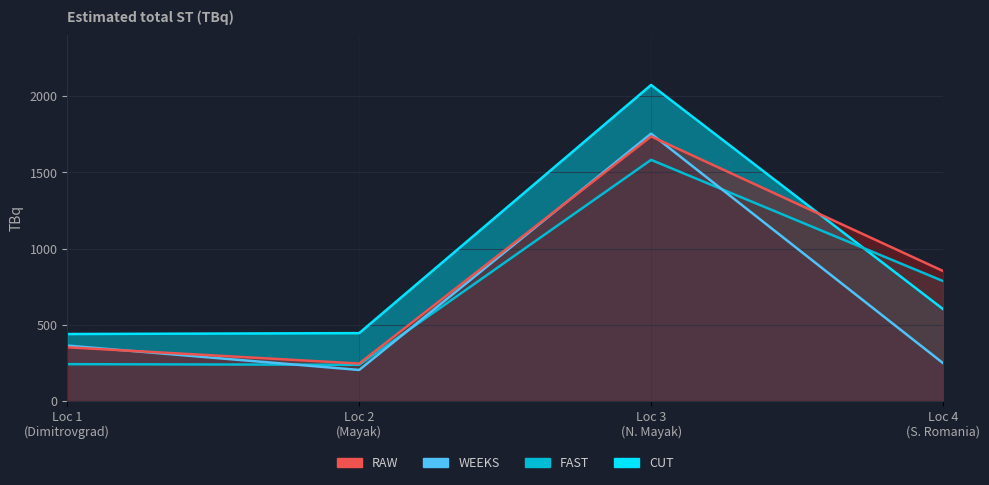

What is the value of the RAW point at the 4th from the left?

853